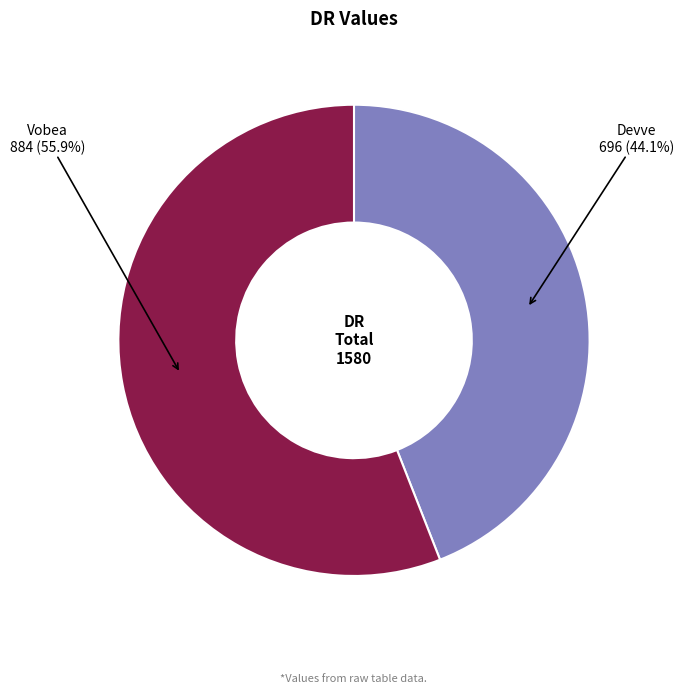

Approximately how many times larger is the value at Vobea compared to Devve?

1.3